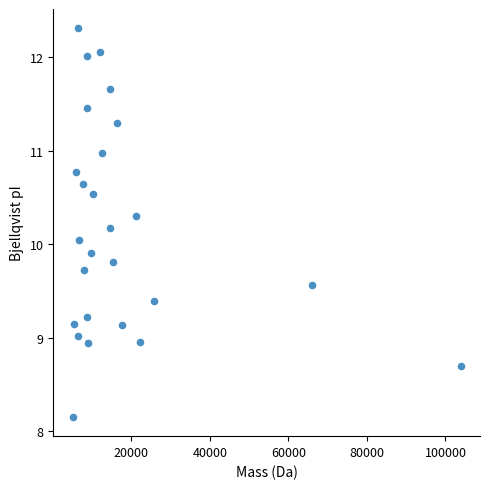

What is the range of X values (max minus min)?

98829.1